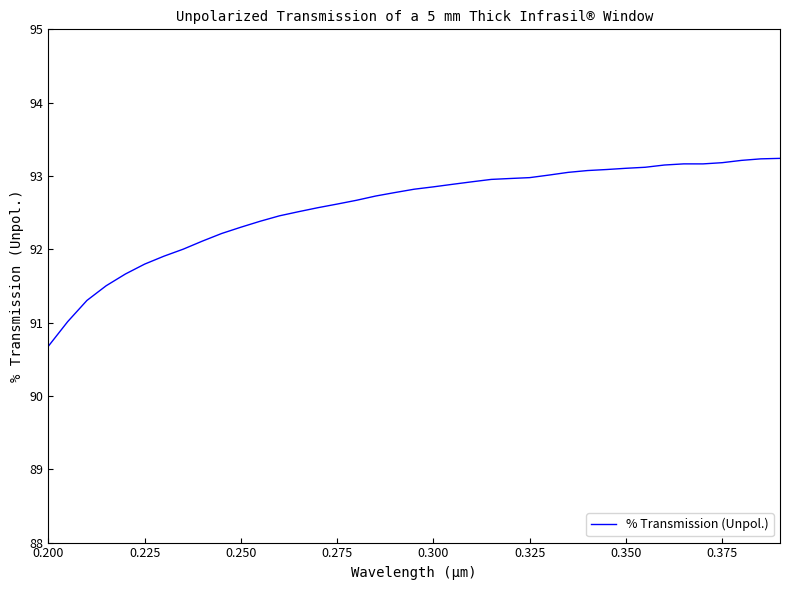

What is the smallest value displayed?

90.7